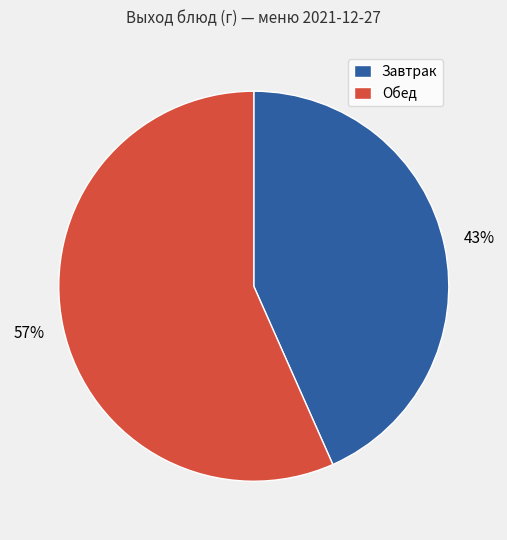

To the nearest percent, what is the average slice percentage?

50%